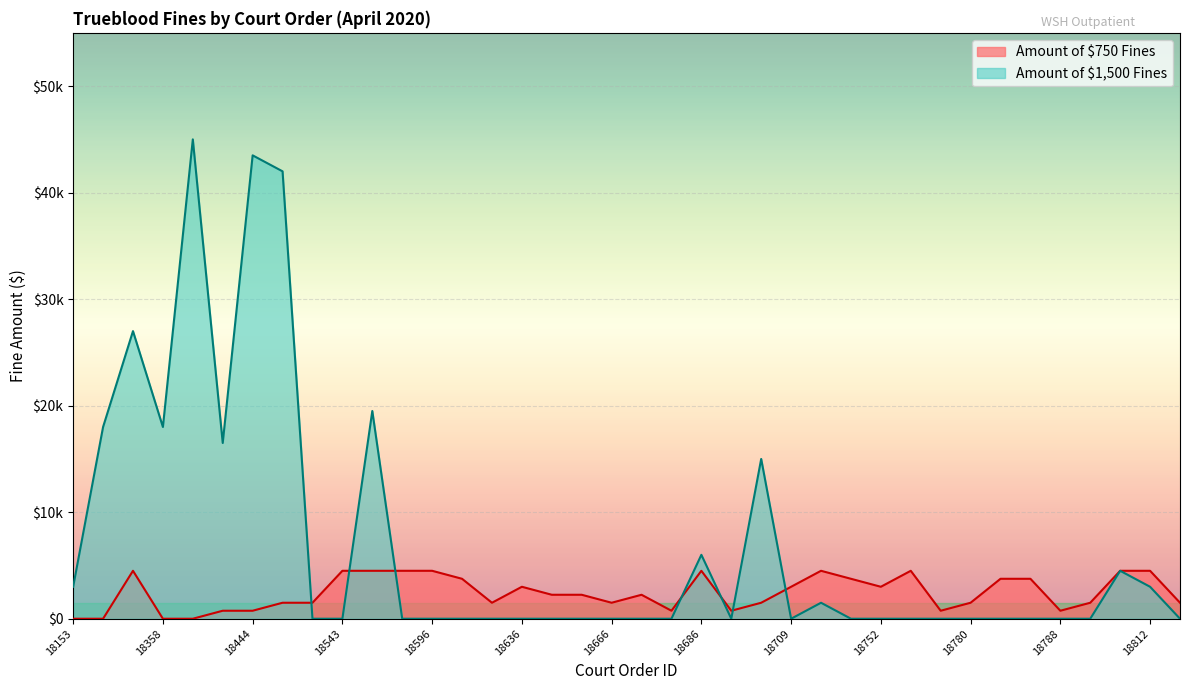

What is the highest value of the Amount of $1500 Fines series?

45000